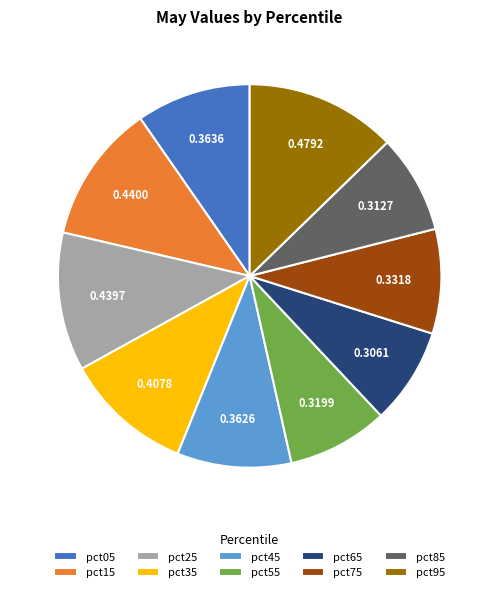

Is it true that pct65 is 1% of the pie?

False